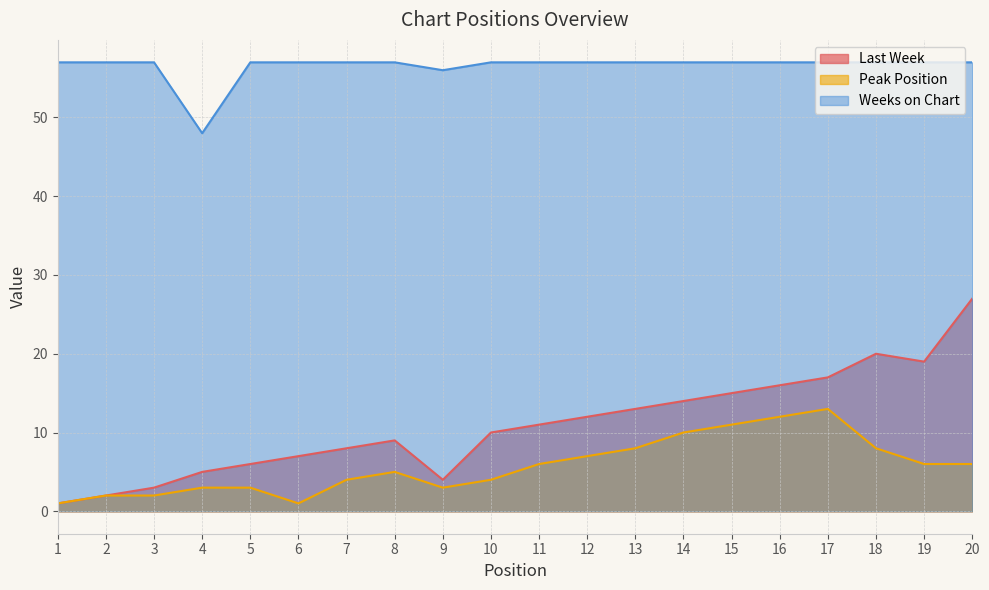

Which category has the lowest value in the Last Week series?

1